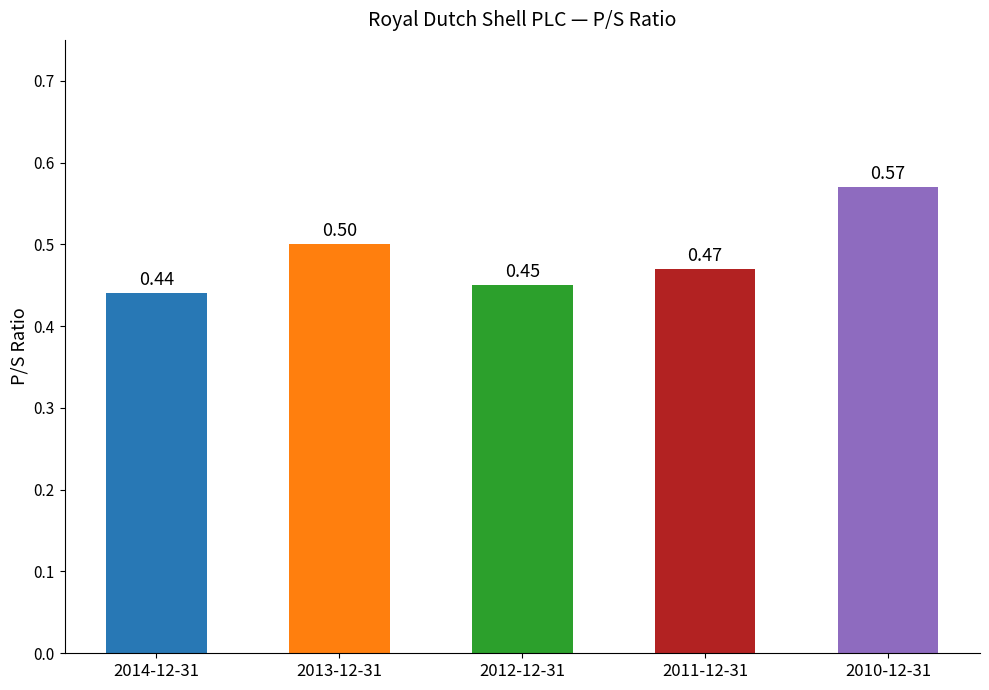

List the labels in order of value, smallest first.

2014-12-31, 2012-12-31, 2011-12-31, 2013-12-31, 2010-12-31